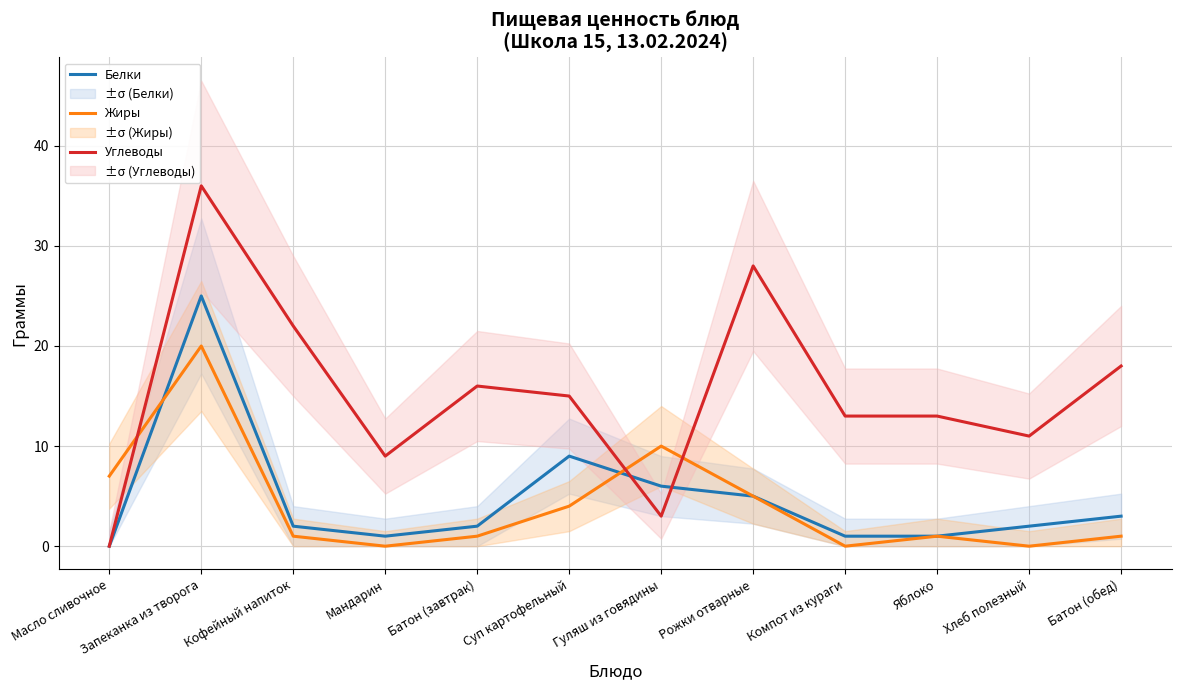

Which series has the largest total across all categories?

Углеводы